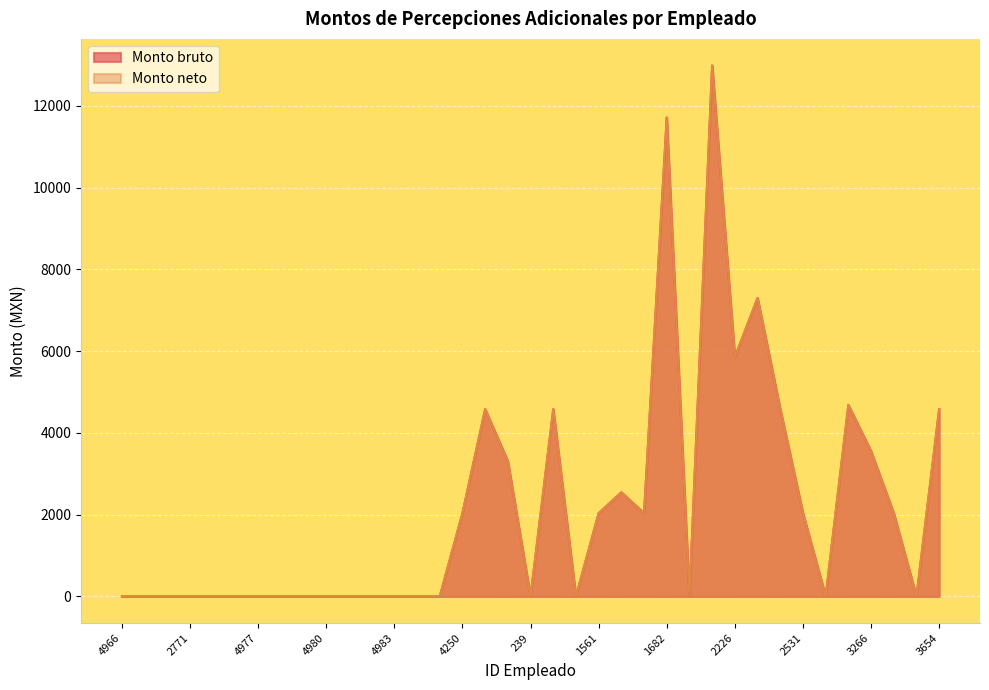

Which category has the highest value in the Monto neto series?

2078